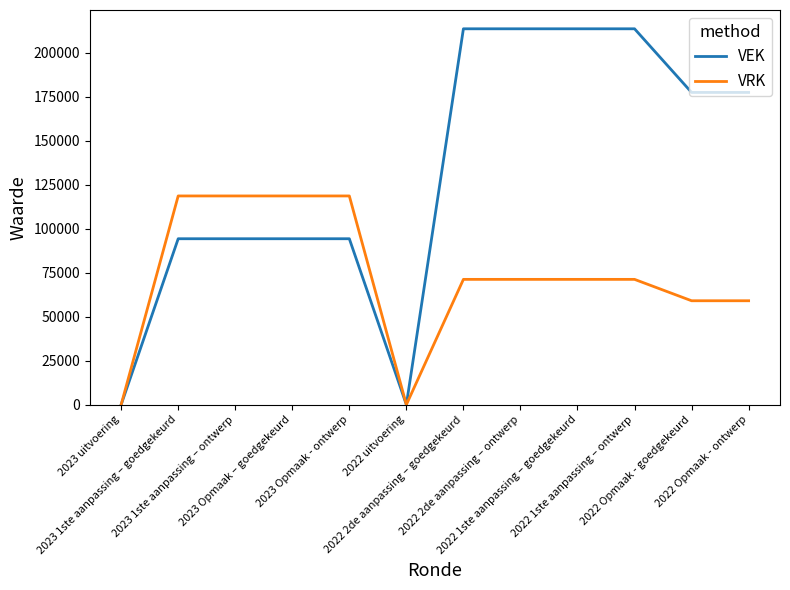

What is the greatest value displayed?

213474